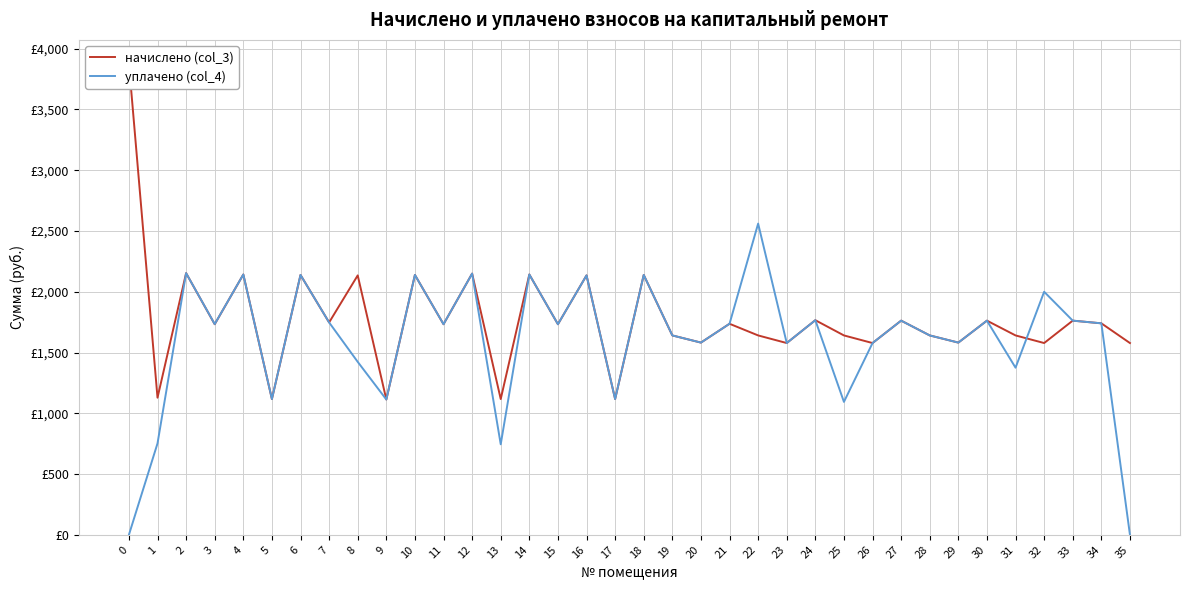

Reading right to left, what are all the values shown in this chart?

начислено (col_3): 35=1578.0	34=1740.3	33=1762.4	32=1578.0	31=1640.7	30=1762.4	29=1581.7	28=1640.7	27=1762.4	26=1578.0	25=1640.7	24=1766.1	23=1578.0	22=1640.7	21=1736.6	20=1581.7	19=1640.7	18=2138.5	17=1117.2	16=2134.8	15=1732.9	14=2142.2	13=1117.2	12=2149.5	11=1732.9	10=2138.5	9=1113.5	8=2134.8	7=1747.7	6=2138.5	5=1117.2	4=2142.2	3=1732.9	2=2153.2	1=1128.2	0=3878.7
уплачено (col_4): 35=0.0	34=1740.3	33=1762.4	32=2000.0	31=1375.2	30=1762.4	29=1581.7	28=1640.7	27=1762.4	26=1578.0	25=1093.8	24=1766.1	23=1578.0	22=2560.9	21=1736.6	20=1581.7	19=1640.7	18=2138.5	17=1117.2	16=2134.8	15=1732.9	14=2142.2	13=744.8	12=2149.5	11=1732.9	10=2138.5	9=1113.5	8=1423.2	7=1747.7	6=2138.5	5=1117.2	4=2142.2	3=1733.9	2=2153.2	1=752.1	0=0.0